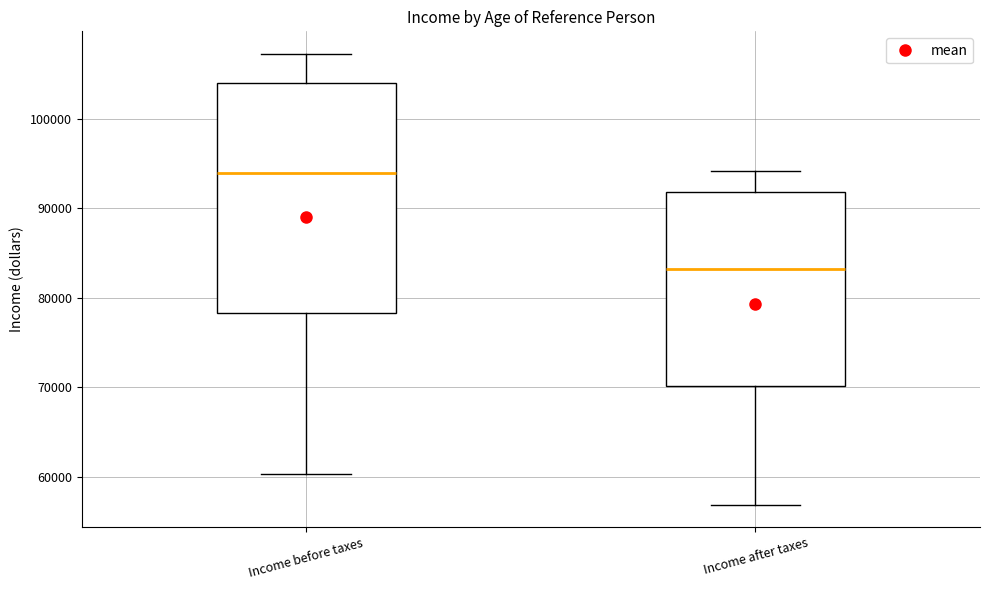

Reading left to right, transcribe this box plot: for each box, give where its median line is, the range the box spans, and where its two whiskers end, as read against the y-axis. The values are not printed on the chart, so give them approximately, as read against the axis.

Income before taxes: median 94000, box 78000 to 104000, whiskers 60000 to 107000
Income after taxes: median 83000, box 70000 to 92000, whiskers 57000 to 94000